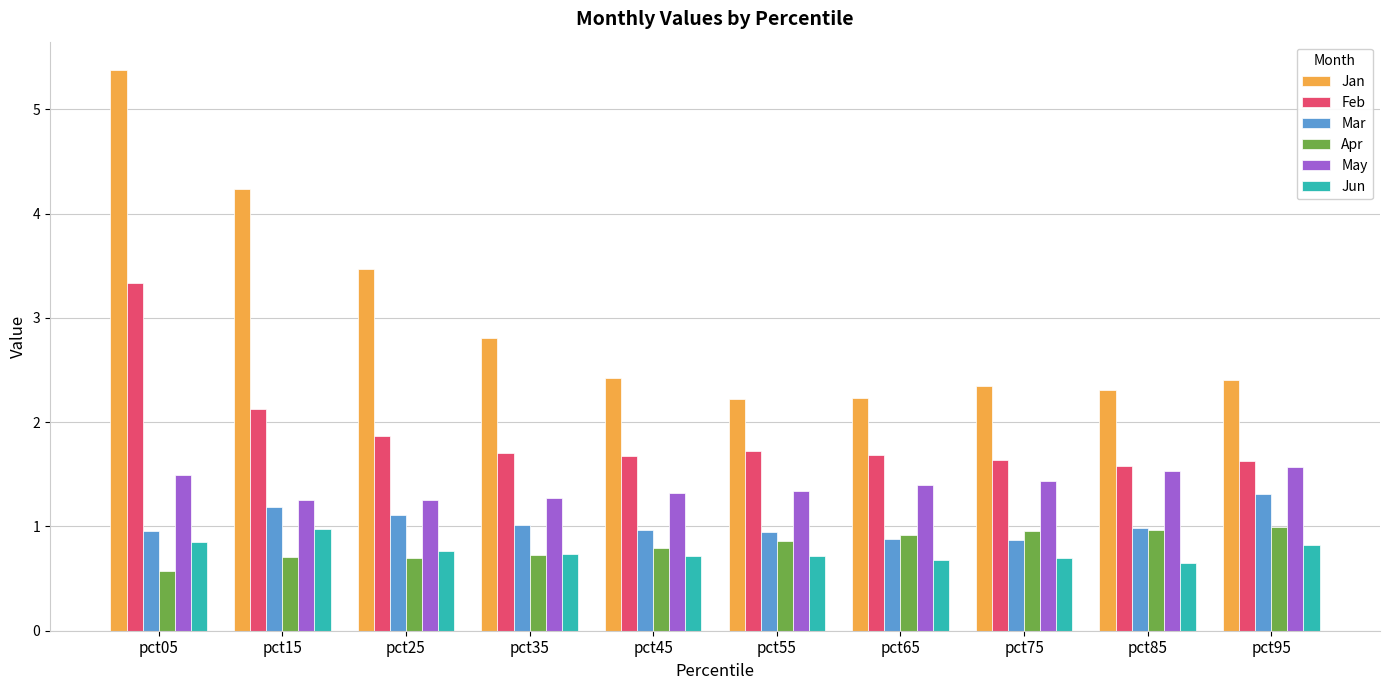

Is the value of Feb at pct95 greater than the value of May at pct05?

Yes